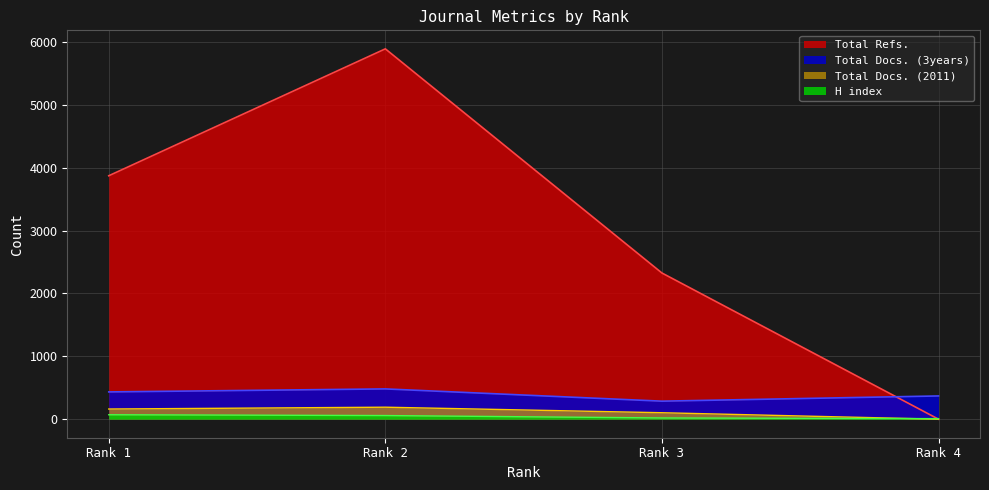

Does the chart have visible grid lines?

Yes